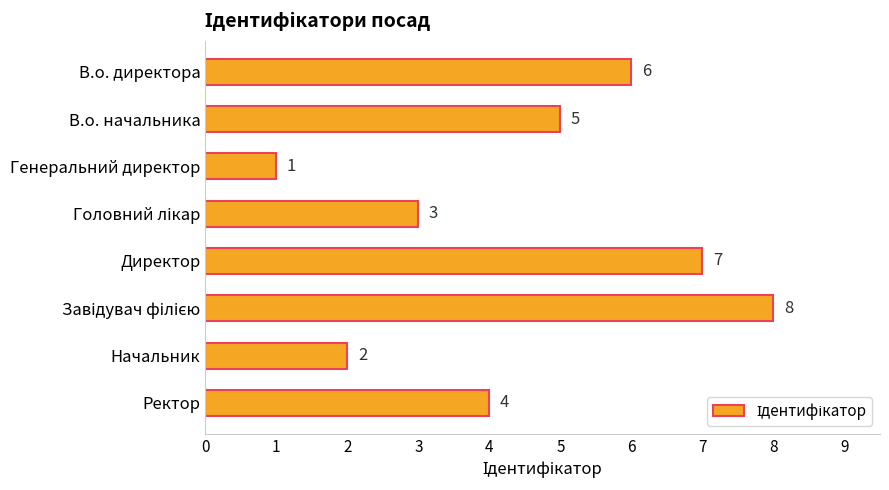

How many series are shown in this chart?

1